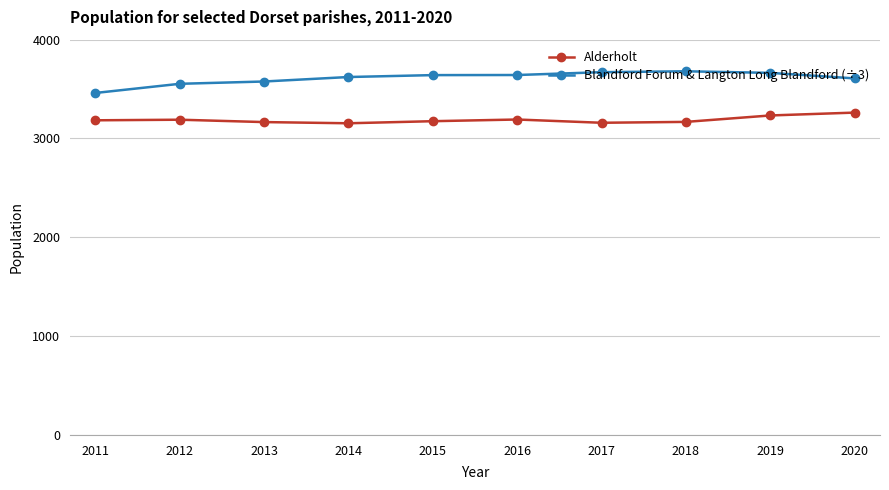

What is the difference between the highest and lowest values at 2018?

512.0